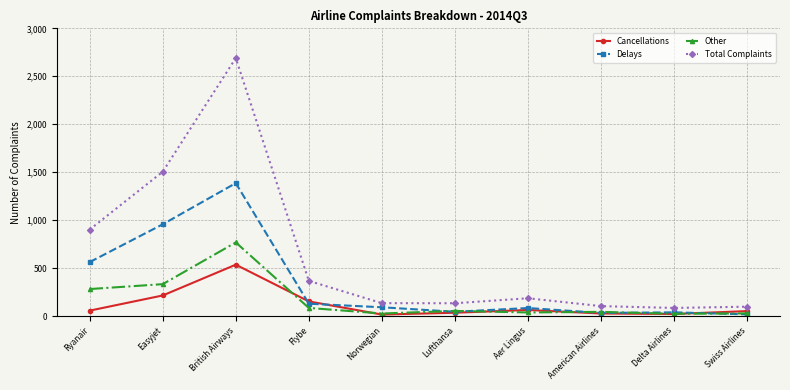

The value of Total Complaints at Easyjet is 1505. True or false?

True